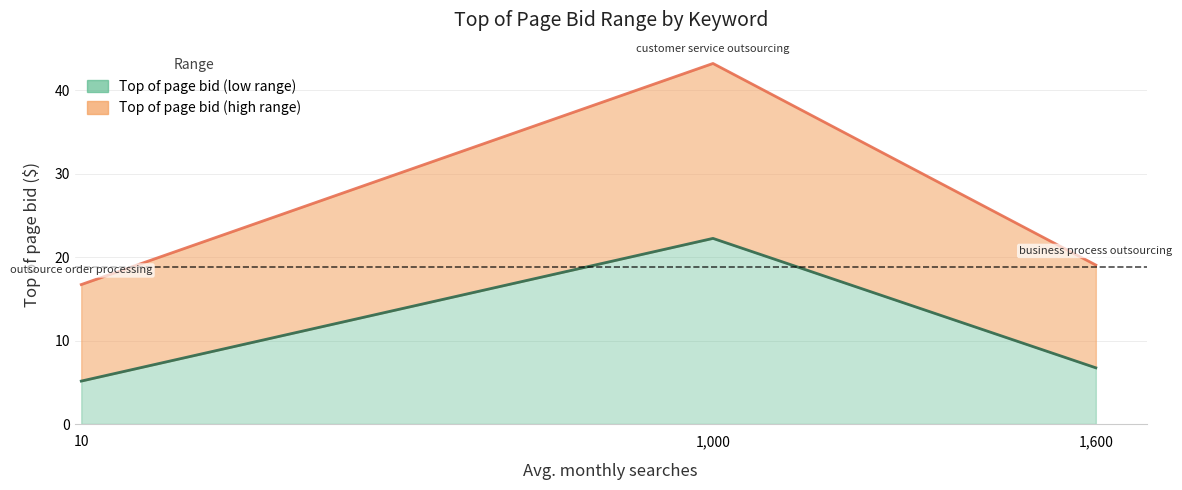

What is the approximate value of Top of page bid (low range) at outsource order processing?

5.1